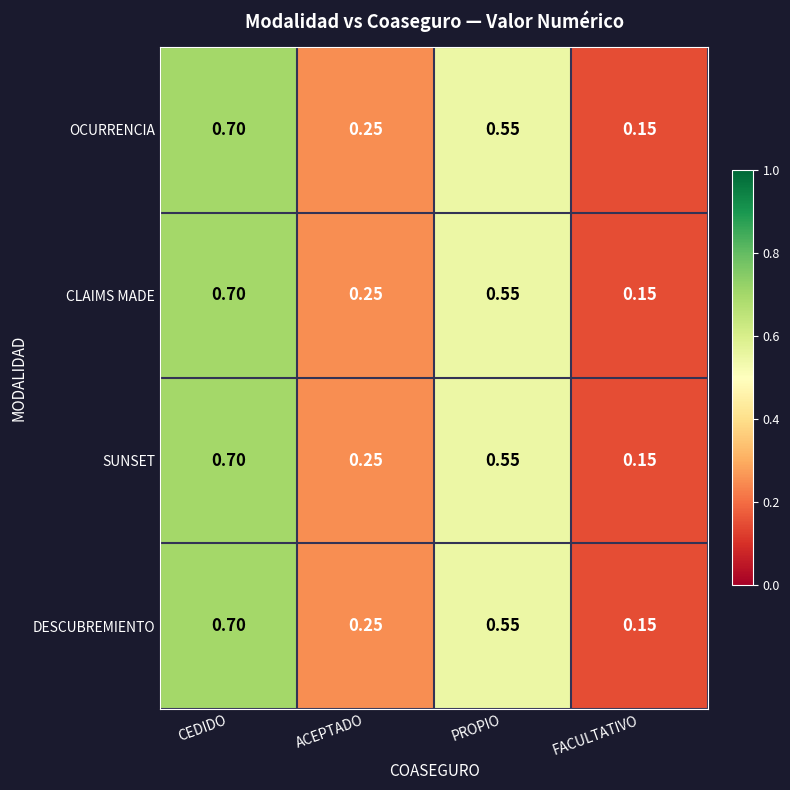

At which category is the sum across all series the highest?

CEDIDO